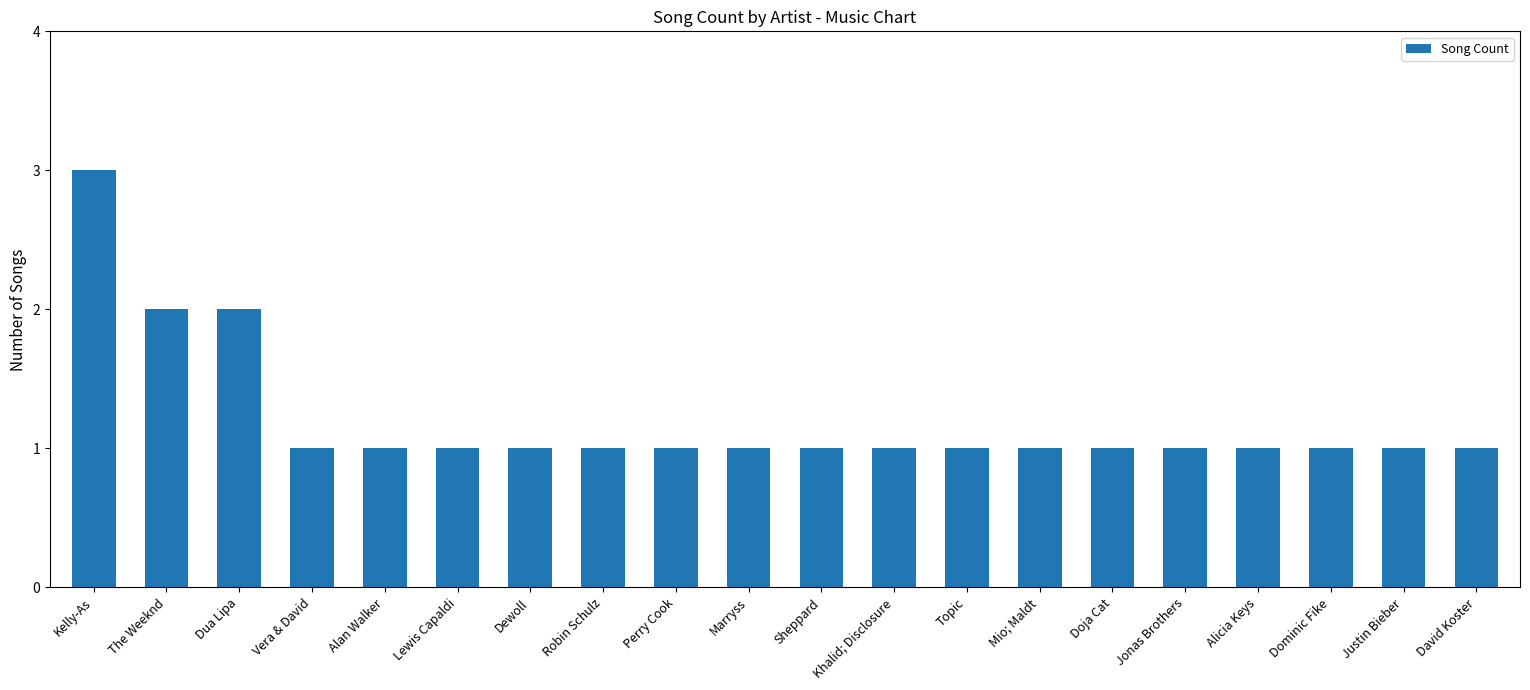

Reading left to right, extract all data points from this chart.

Kelly-As=3	The Weeknd=2	Dua Lipa=2	Vera & David=1	Alan Walker=1	Lewis Capaldi=1	Dewoll=1	Robin Schulz=1	Perry Cook=1	Marryss=1	Sheppard=1	Khalid; Disclosure=1	Topic=1	Mio; Maldt=1	Doja Cat=1	Jonas Brothers=1	Alicia Keys=1	Dominic Fike=1	Justin Bieber=1	David Koster=1